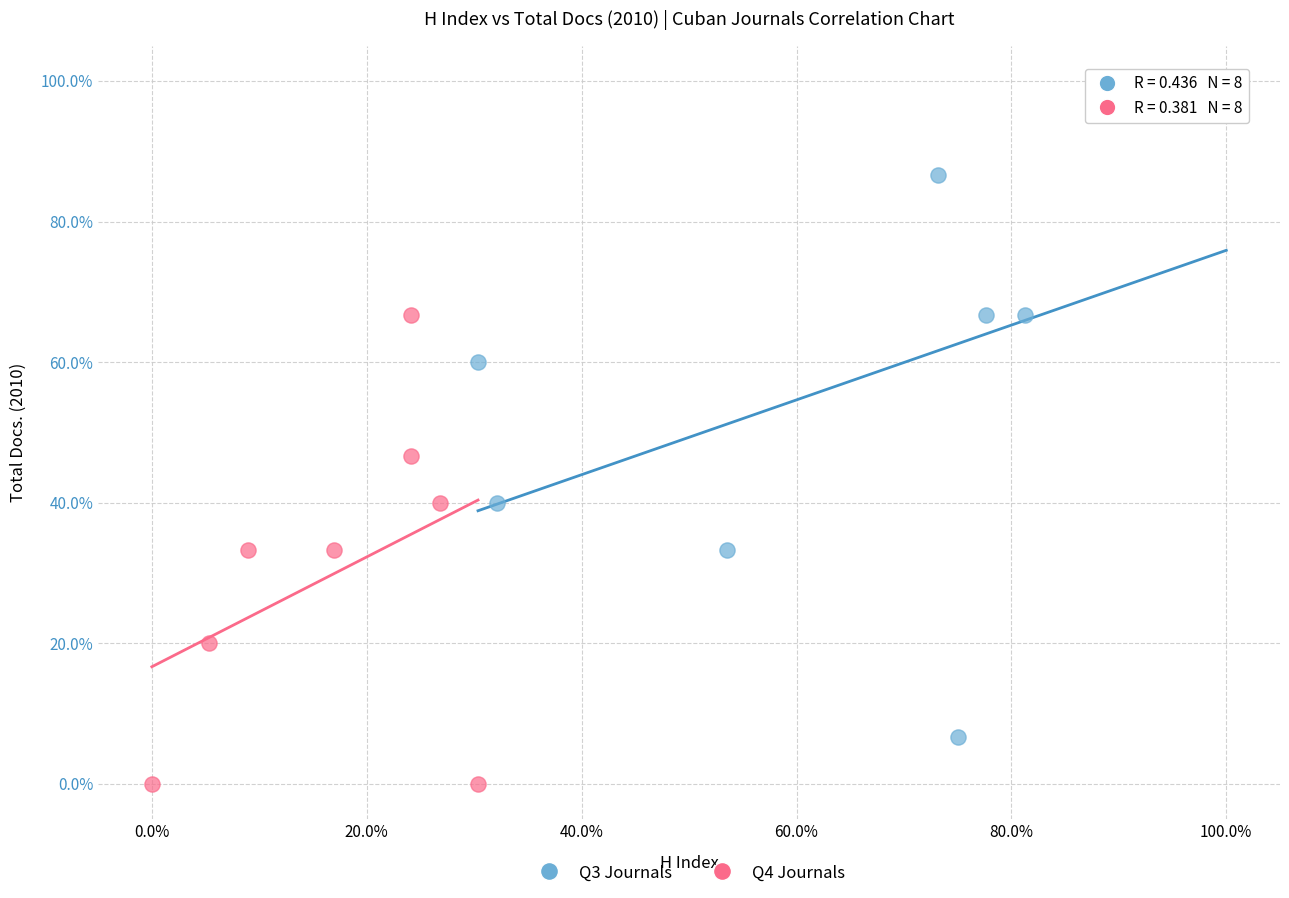

Which series contains the highest Y value?

Q3 Journals